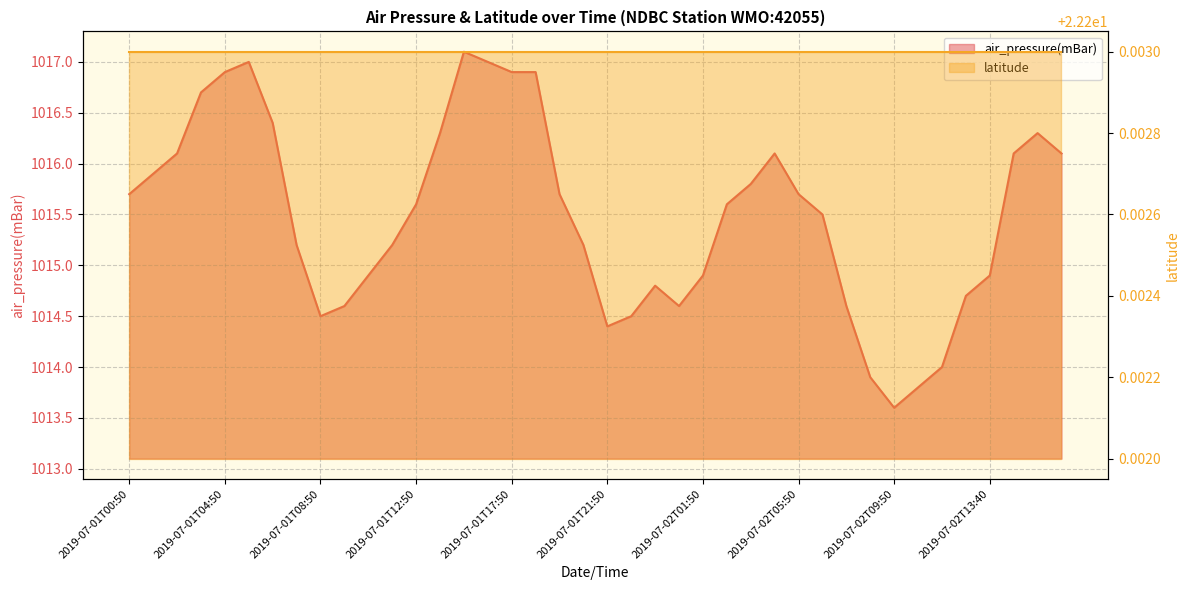

What is the sum of the values at 2019-07-02T13:40 and 2019-07-01T22:50?

2029.4